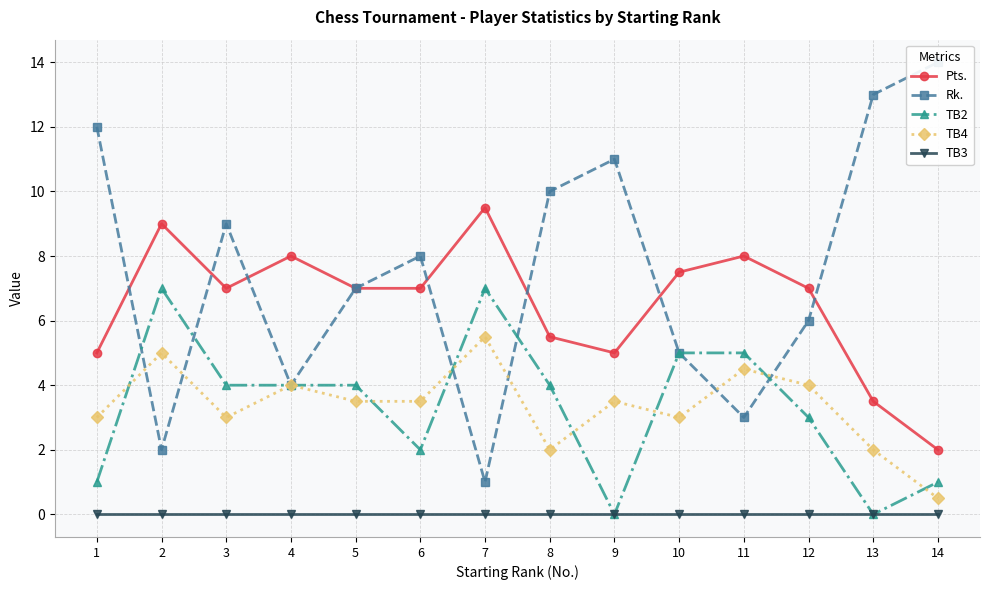

Reading right to left, what are all the values shown in this chart?

Pts.: 14=2.0	13=3.5	12=7.0	11=8.0	10=7.5	9=5.0	8=5.5	7=9.5	6=7.0	5=7.0	4=8.0	3=7.0	2=9.0	1=5.0
Rk.: 14=14.0	13=13.0	12=6.0	11=3.0	10=5.0	9=11.0	8=10.0	7=1.0	6=8.0	5=7.0	4=4.0	3=9.0	2=2.0	1=12.0
TB2: 14=1.0	13=0.0	12=3.0	11=5.0	10=5.0	9=0.0	8=4.0	7=7.0	6=2.0	5=4.0	4=4.0	3=4.0	2=7.0	1=1.0
TB4: 14=0.5	13=2.0	12=4.0	11=4.5	10=3.0	9=3.5	8=2.0	7=5.5	6=3.5	5=3.5	4=4.0	3=3.0	2=5.0	1=3.0
TB3: 14=0.0	13=0.0	12=0.0	11=0.0	10=0.0	9=0.0	8=0.0	7=0.0	6=0.0	5=0.0	4=0.0	3=0.0	2=0.0	1=0.0